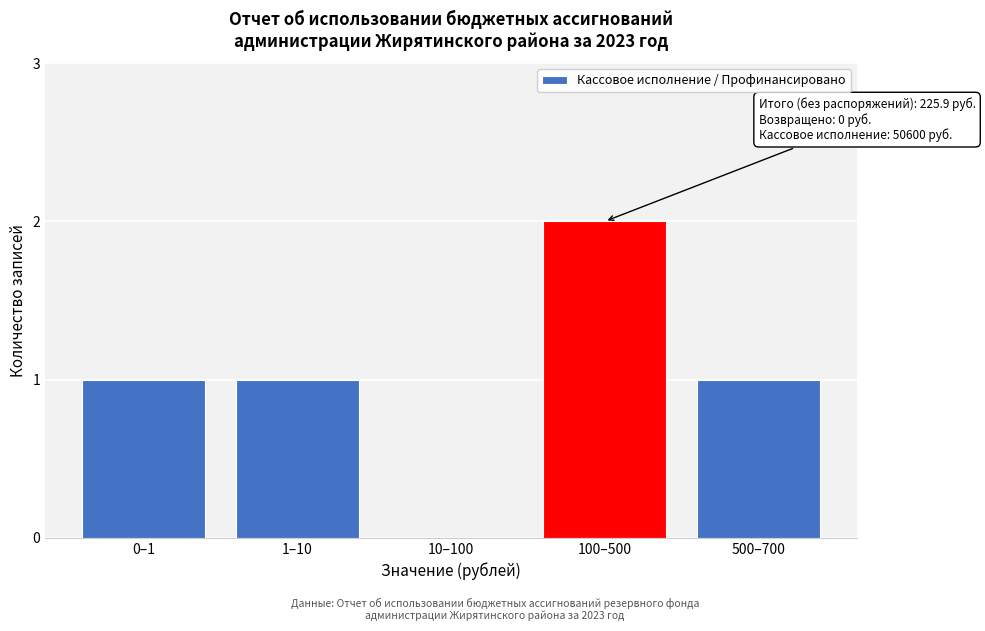

Reading left to right, transcribe all the data shown in this chart.

0–1=1	1–10=1	10–100=0	100–500=2	500–700=1